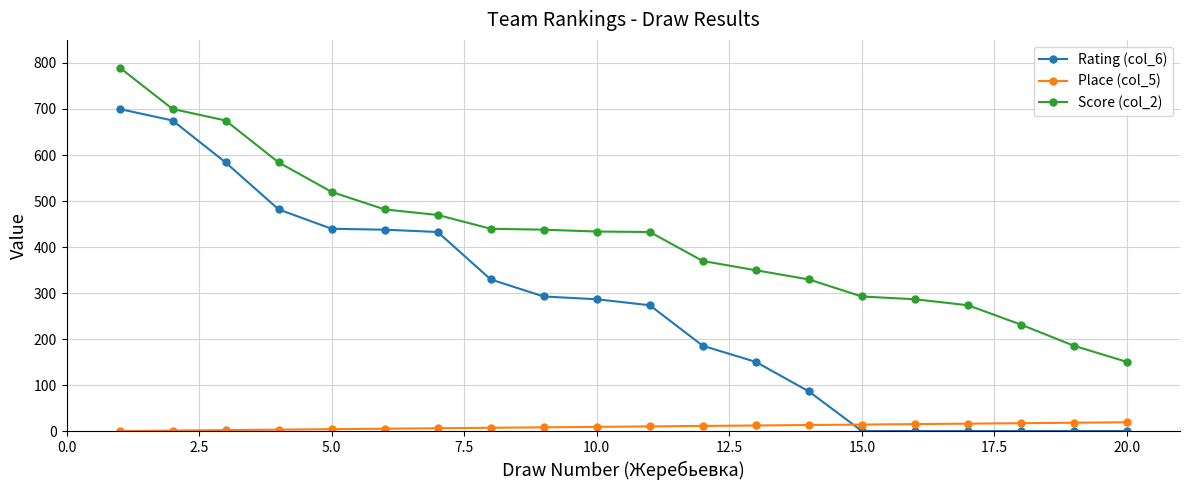

What is the value of the Score (col_2) point at the 18th from the left?

232